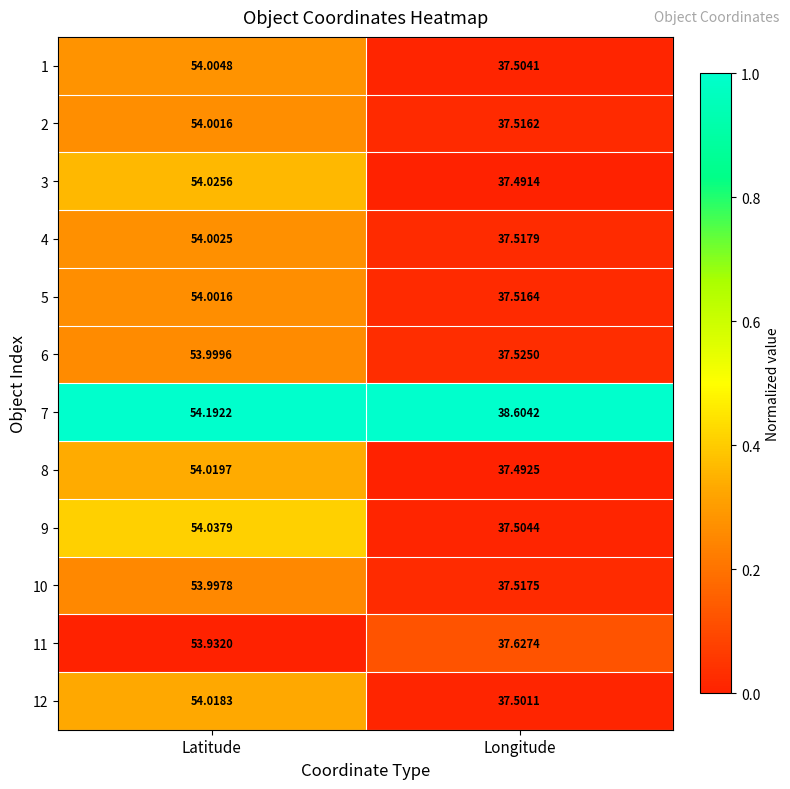

Where is 12 nearest to the value 45?

Longitude